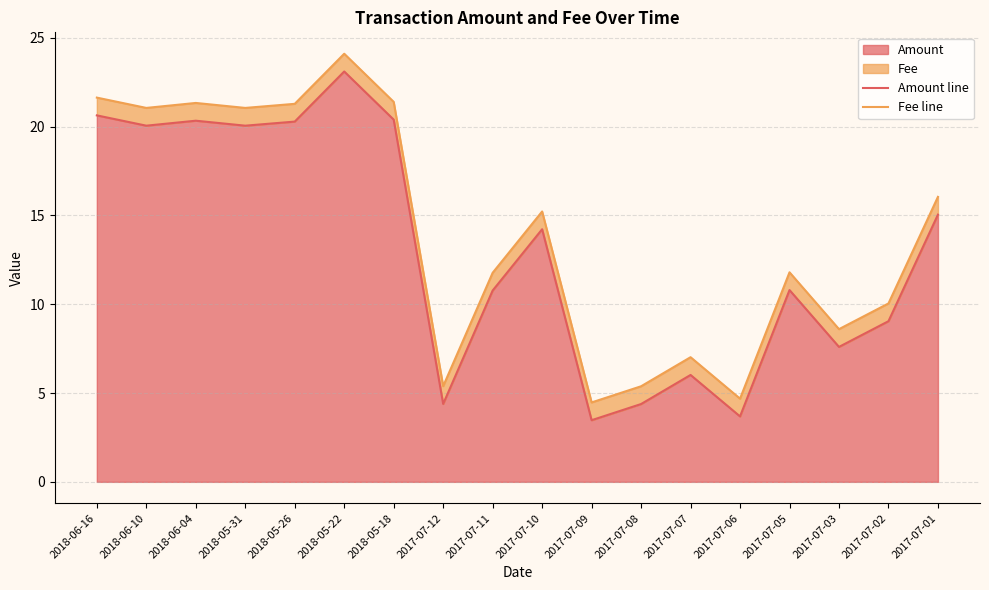

Which series has the widest spread of values?

Amount line